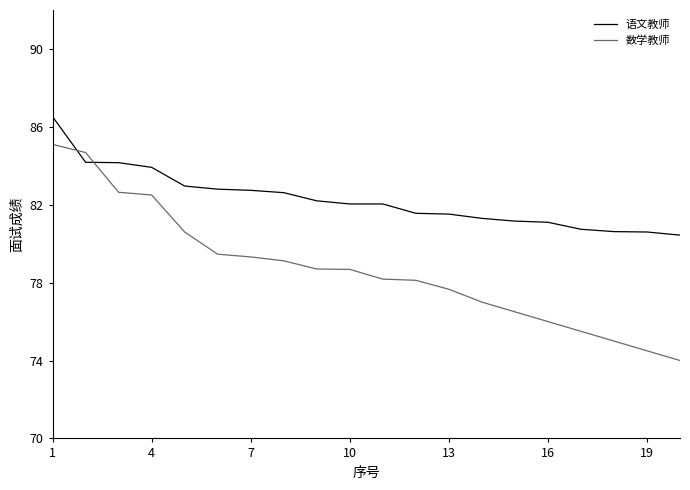

Rank the series by their maximum value, from lowest to highest.

数学教师, 语文教师